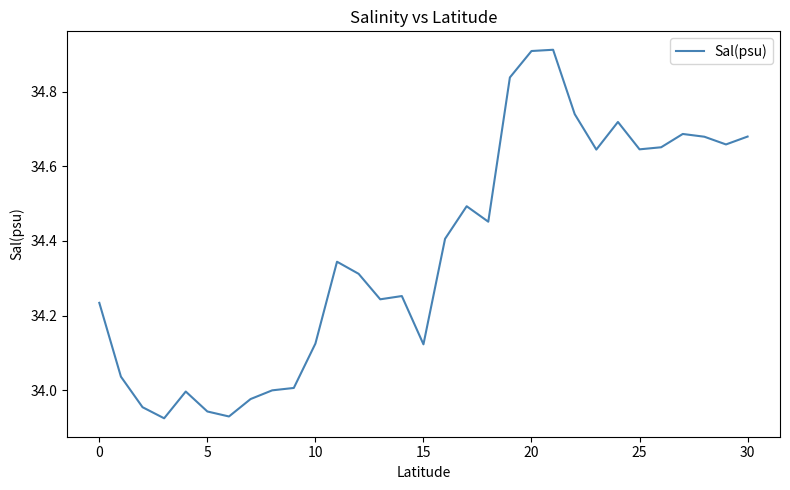

What is the difference between the maximum and minimum values?

1.0